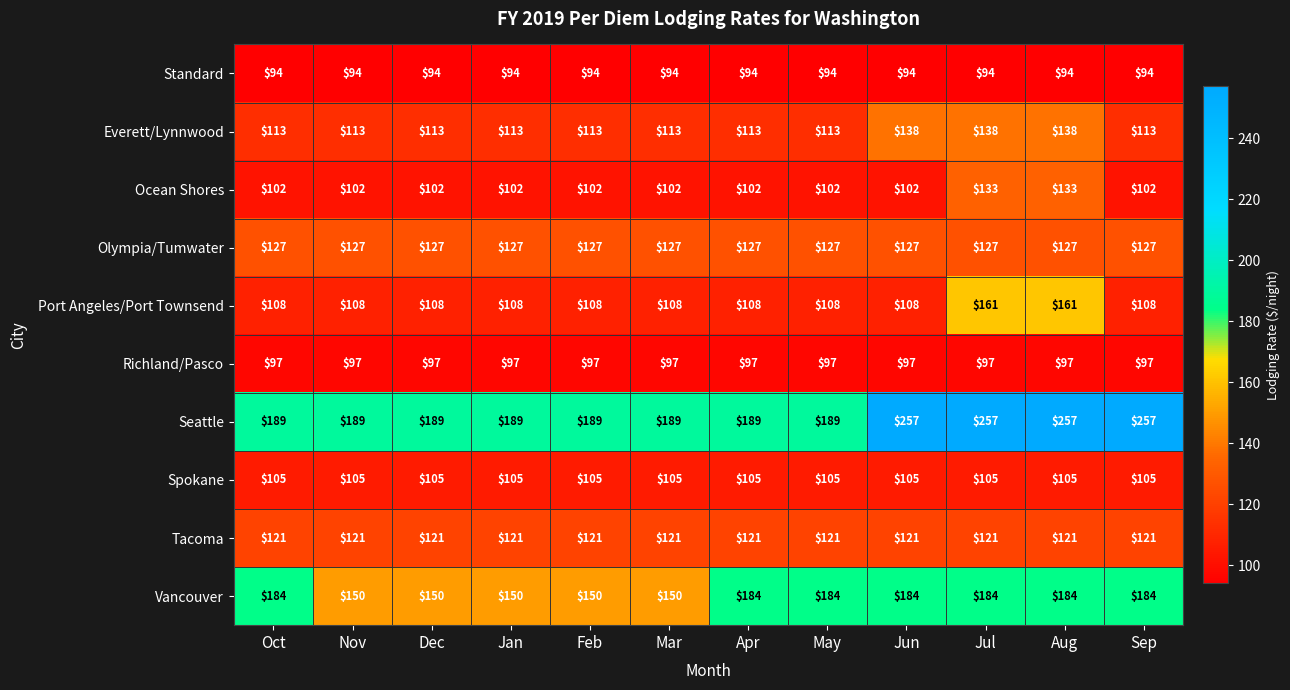

What value does the Ocean Shores series have at Jul?

133